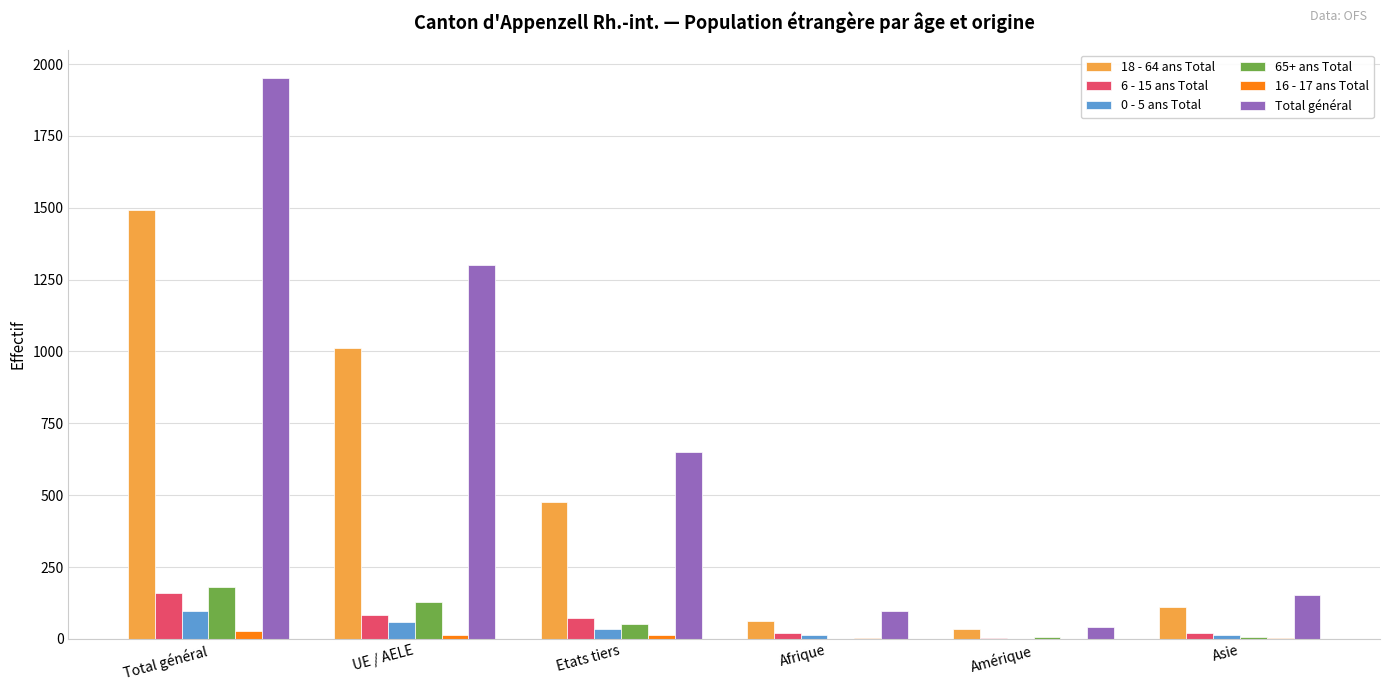

What are all the series names shown in the legend?

18 - 64 ans Total, 6 - 15 ans Total, 0 - 5 ans Total, 65+ ans Total, 16 - 17 ans Total, Total général